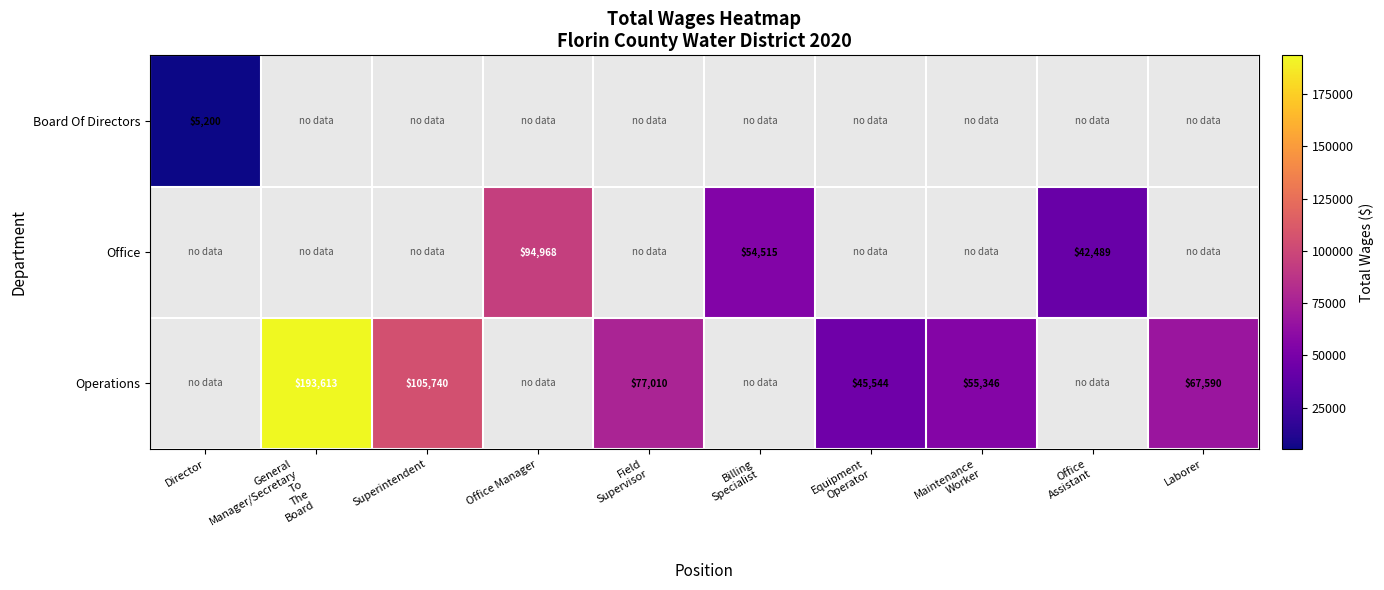

Which has a higher value, Field
Supervisor or Superintendent?

Superintendent